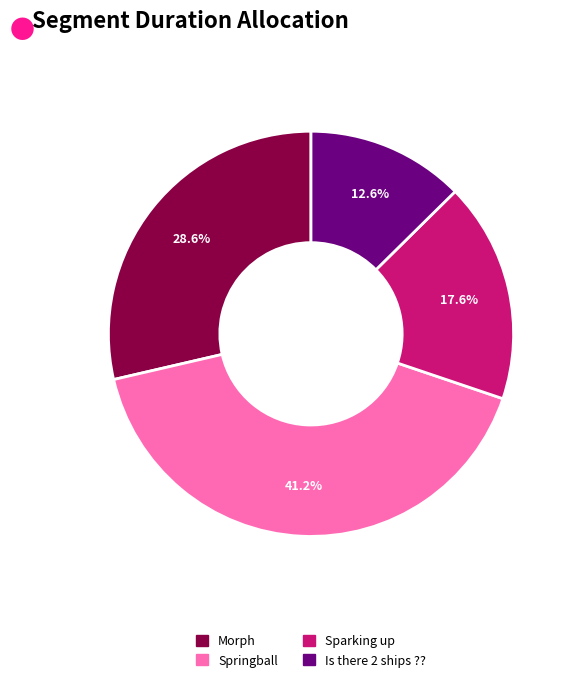

To the nearest percent, what is the difference between the Is there 2 ships ?? and Morph slice percentages?

16%